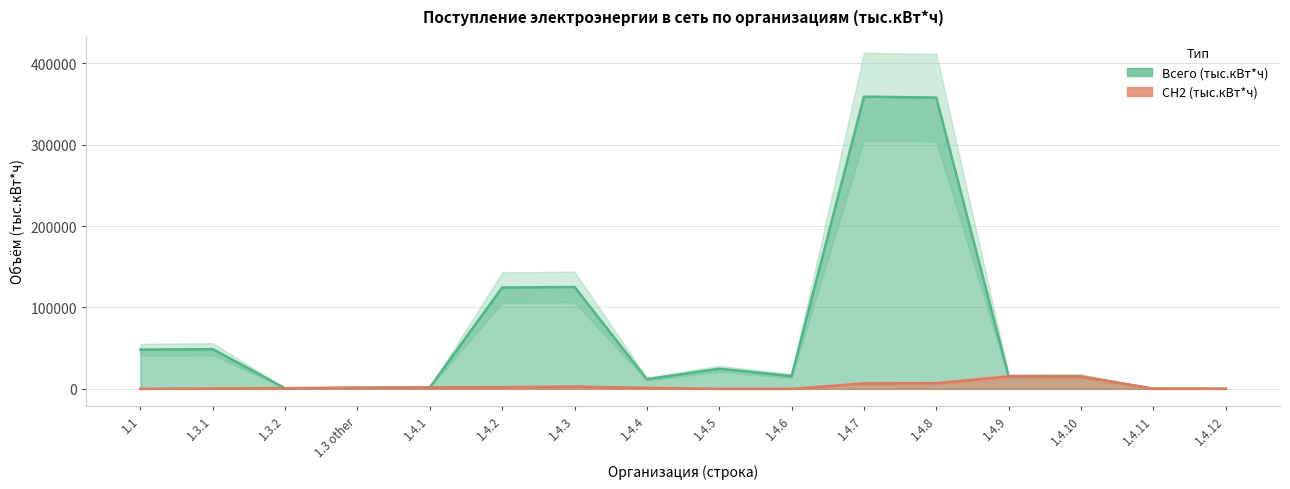

At which category does СН2 (тыс.кВт*ч) reach its first local valley?

1.3.2